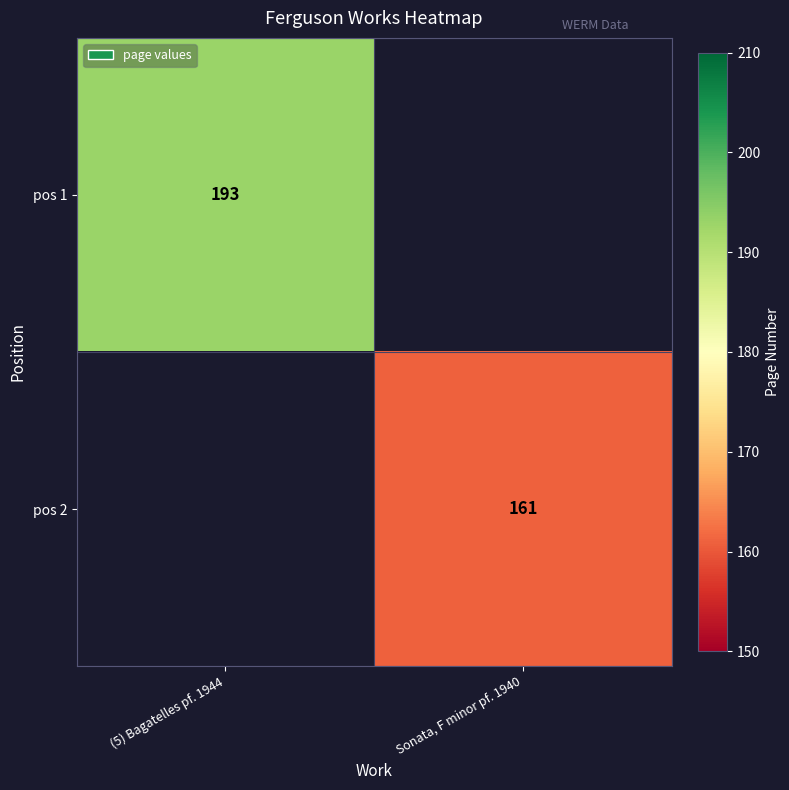

Is it true that pos 2 equals 161 at Sonata, F minor pf. 1940?

True